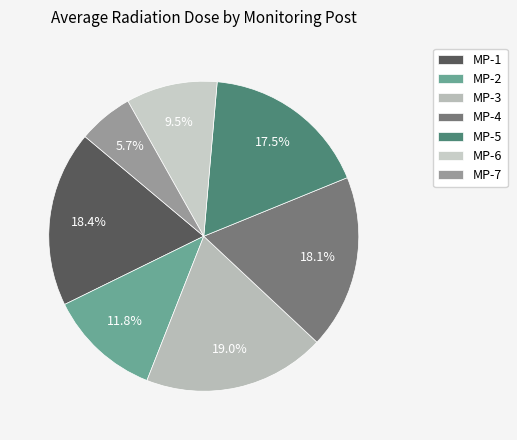

How many slices are in this pie chart?

7